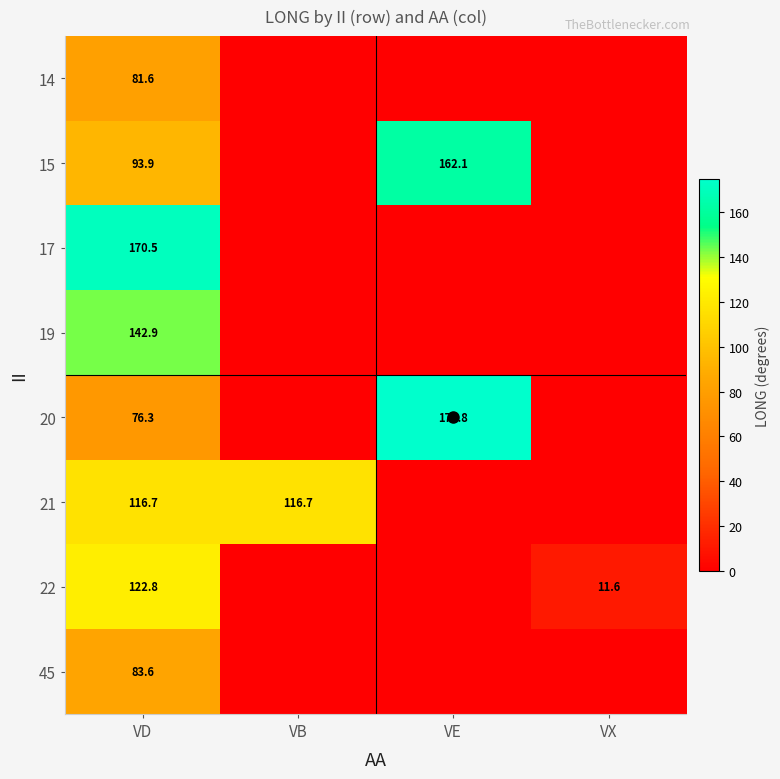

How many values in 21 are above zero?

2